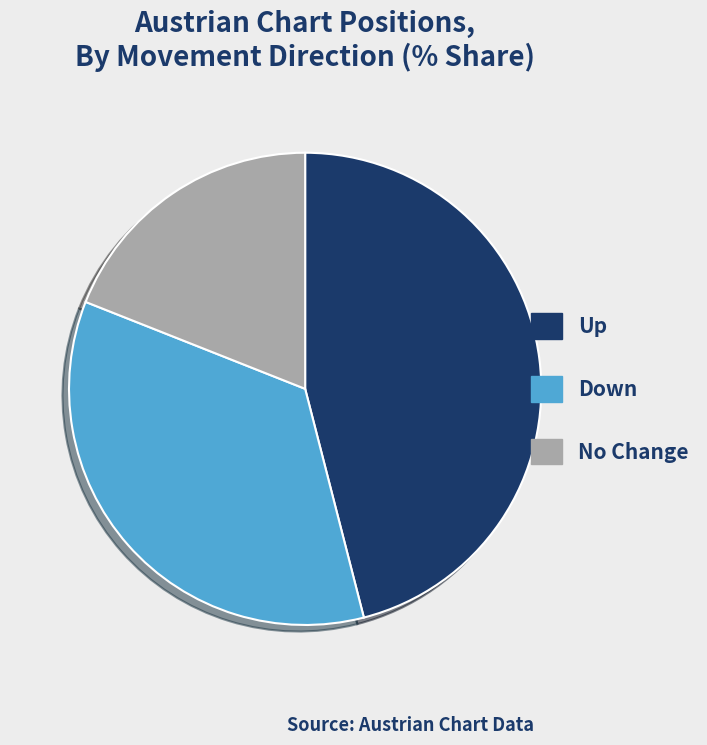

What is the ratio of the value at Up to the value at No Change?

2.4